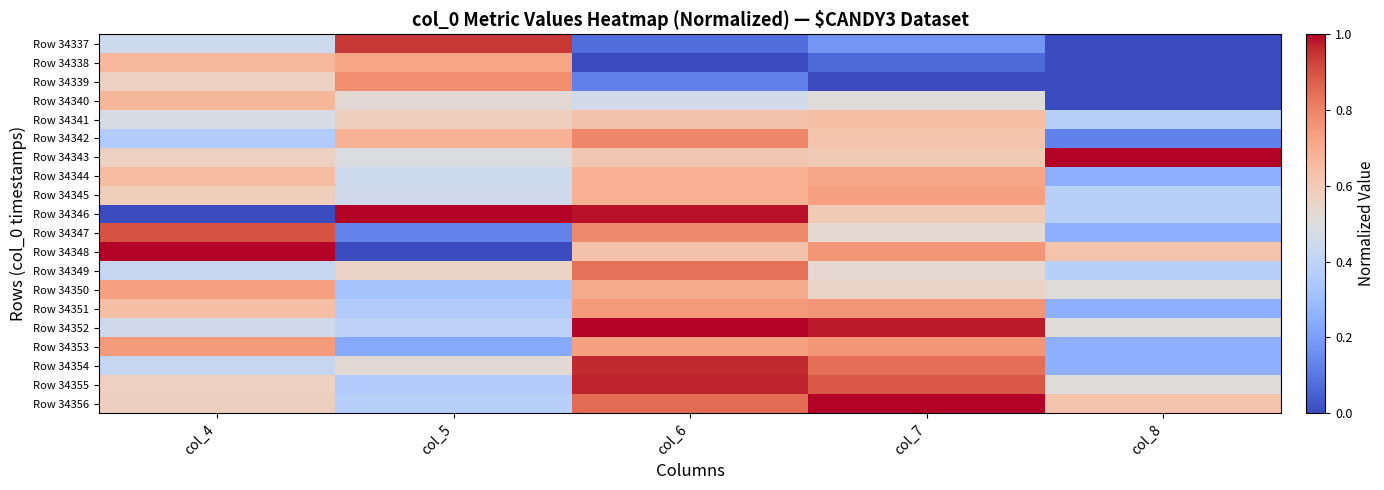

Reading right to left, transcribe all the data shown in this chart.

Row 34337: col_8=0.0	col_7=0.2	col_6=0.1	col_5=0.9	col_4=0.4
Row 34338: col_8=0.0	col_7=0.1	col_6=0.0	col_5=0.7	col_4=0.7
Row 34339: col_8=0.0	col_7=0.0	col_6=0.1	col_5=0.8	col_4=0.6
Row 34340: col_8=0.0	col_7=0.5	col_6=0.5	col_5=0.5	col_4=0.7
Row 34341: col_8=0.4	col_7=0.6	col_6=0.6	col_5=0.6	col_4=0.5
Row 34342: col_8=0.1	col_7=0.6	col_6=0.8	col_5=0.7	col_4=0.4
Row 34343: col_8=1.0	col_7=0.6	col_6=0.6	col_5=0.5	col_4=0.6
Row 34344: col_8=0.2	col_7=0.7	col_6=0.7	col_5=0.4	col_4=0.6
Row 34345: col_8=0.4	col_7=0.7	col_6=0.7	col_5=0.5	col_4=0.6
Row 34346: col_8=0.4	col_7=0.6	col_6=1.0	col_5=1.0	col_4=0.0
Row 34347: col_8=0.2	col_7=0.5	col_6=0.8	col_5=0.1	col_4=0.9
Row 34348: col_8=0.6	col_7=0.8	col_6=0.6	col_5=0.0	col_4=1.0
Row 34349: col_8=0.4	col_7=0.5	col_6=0.8	col_5=0.6	col_4=0.4
Row 34350: col_8=0.5	col_7=0.6	col_6=0.7	col_5=0.3	col_4=0.7
Row 34351: col_8=0.2	col_7=0.8	col_6=0.7	col_5=0.4	col_4=0.6
Row 34352: col_8=0.5	col_7=1.0	col_6=1.0	col_5=0.4	col_4=0.5
Row 34353: col_8=0.2	col_7=0.8	col_6=0.7	col_5=0.2	col_4=0.7
Row 34354: col_8=0.2	col_7=0.8	col_6=1.0	col_5=0.5	col_4=0.4
Row 34355: col_8=0.5	col_7=0.9	col_6=1.0	col_5=0.4	col_4=0.6
Row 34356: col_8=0.6	col_7=1.0	col_6=0.8	col_5=0.4	col_4=0.6